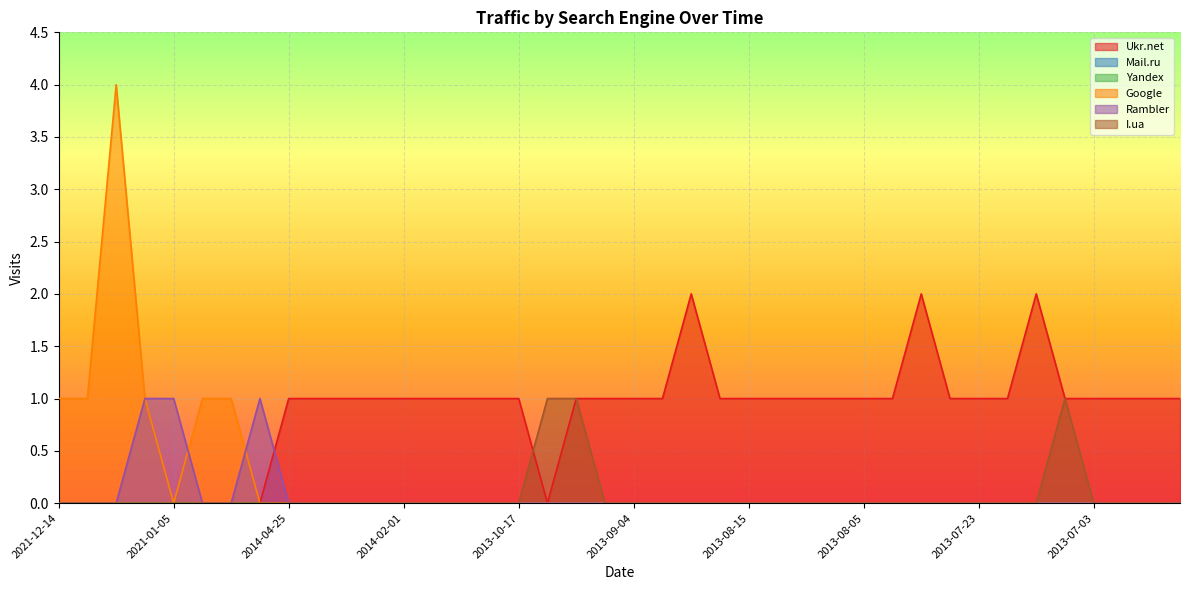

How many interior local valleys does the Google series have?

1